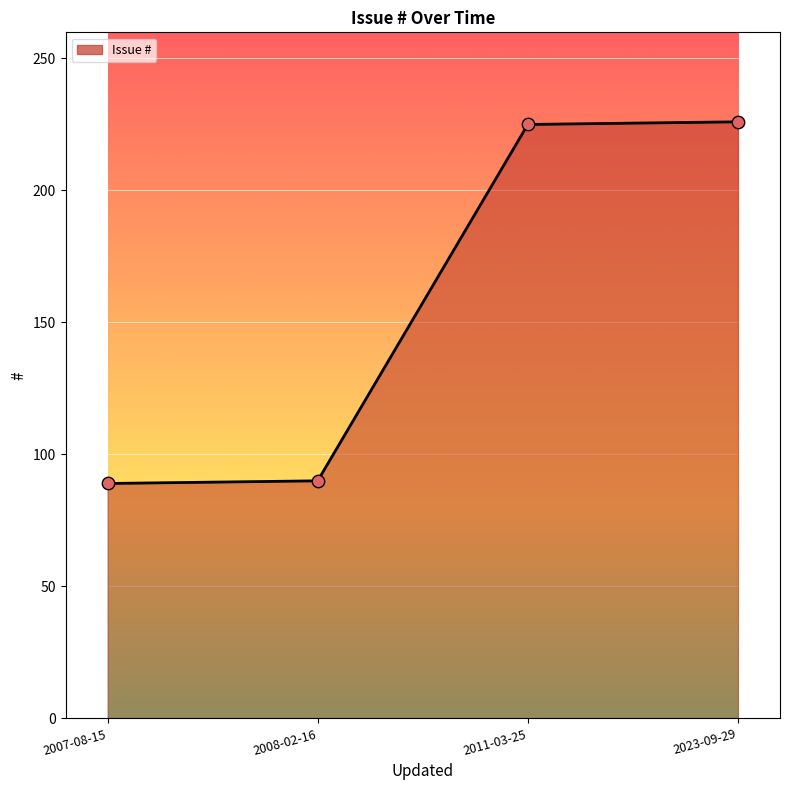

What is the change in value from 2007-08-15 to 2023-09-29?

+137